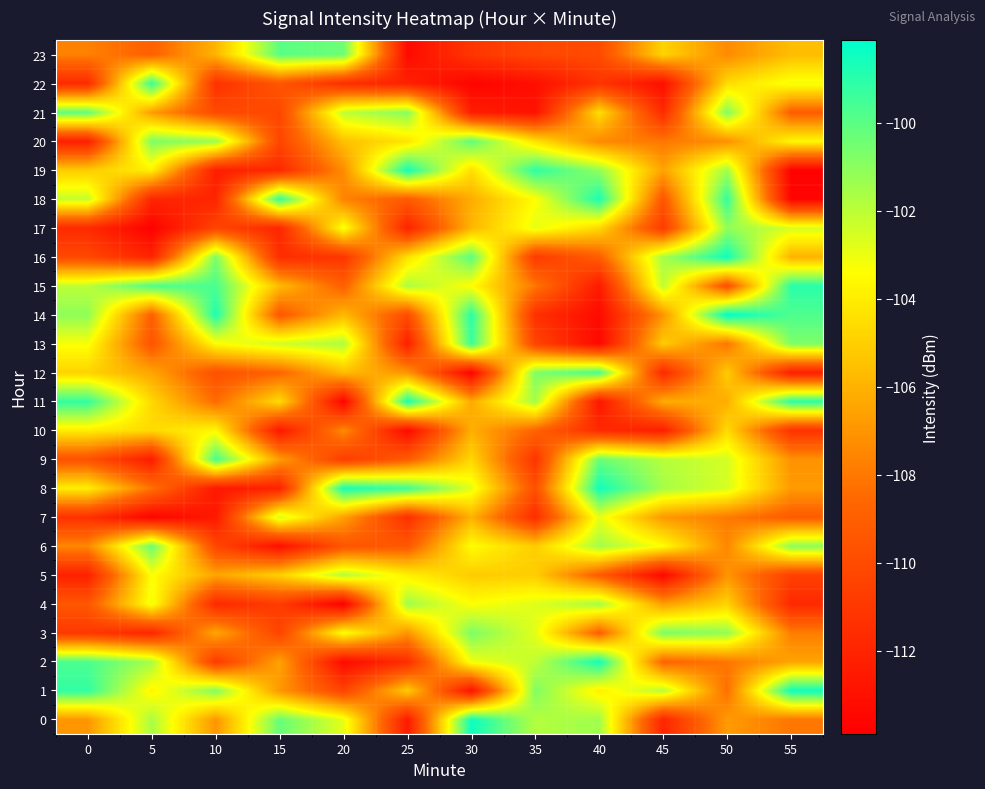

Rank the series at 10 from lowest to highest value.

8, 7, 19, 18, 4, 22, 2, 17, 6, 21, 12, 11, 0, 5, 3, 23, 10, 13, 20, 1, 16, 15, 9, 14